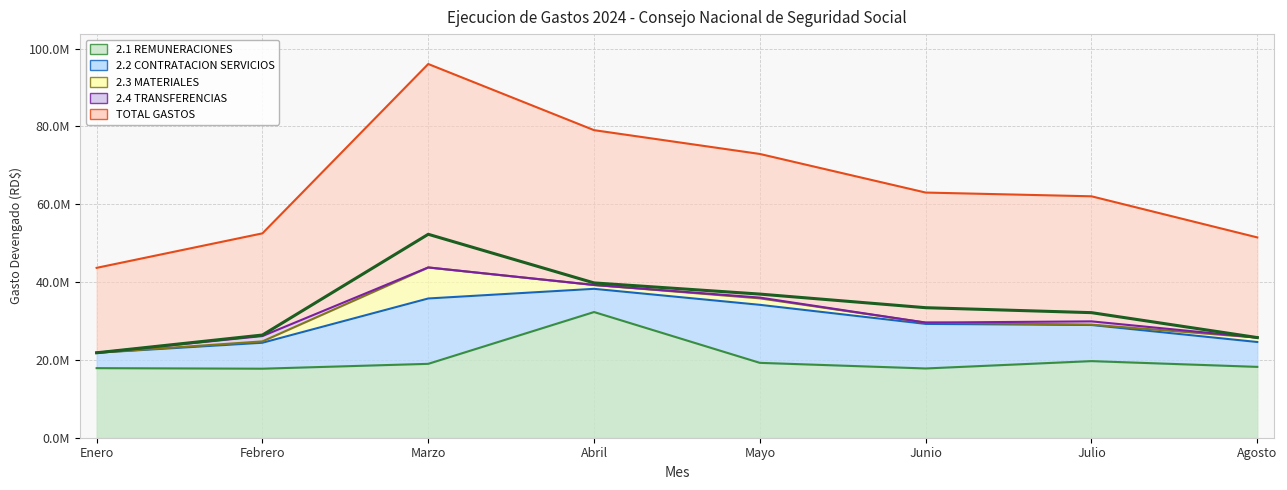

Reading right to left, transcribe all the data shown in this chart.

2.1 REMUNERACIONES: 18212235.6	19689125.7	17800209.8	19244616.3	32304113.0	18992407.5	17742225.8	17883431.1
2.2 CONTRATACION SERVICIOS: 6387512.1	9278170.8	11452140.3	14911518.2	5963099.2	16795805.6	6664745.6	3948024.5
2.3 MATERIALES: 1142118.2	91245.0	341592.2	1671234.5	996353.1	7975464.0	355831.4	0.0
2.4 TRANSFERENCIAS: 0.0	847919.9	0.0	187861.3	0.0	0.0	1368927.9	0.0
TOTAL GASTOS: 25741865.9	32146573.9	33421038.4	36917764.8	39789191.1	52290527.0	26395810.0	21831455.6